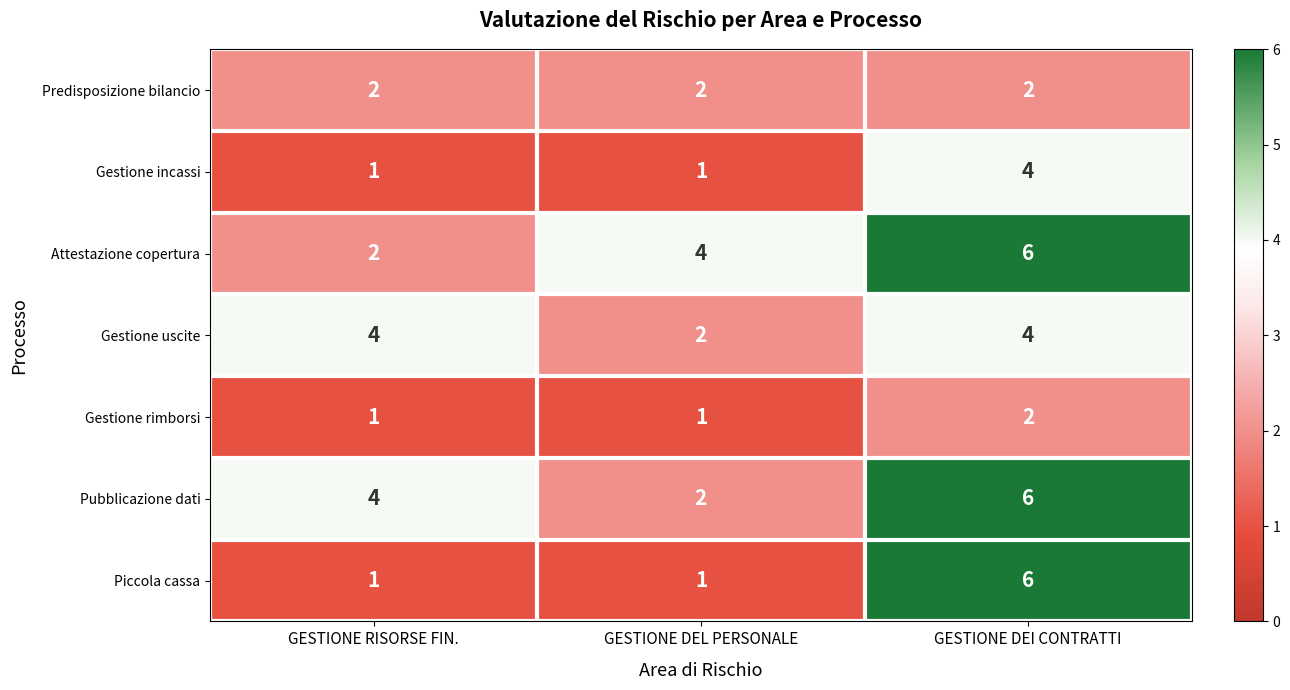

What is the total value across all series at GESTIONE DEL PERSONALE?

13